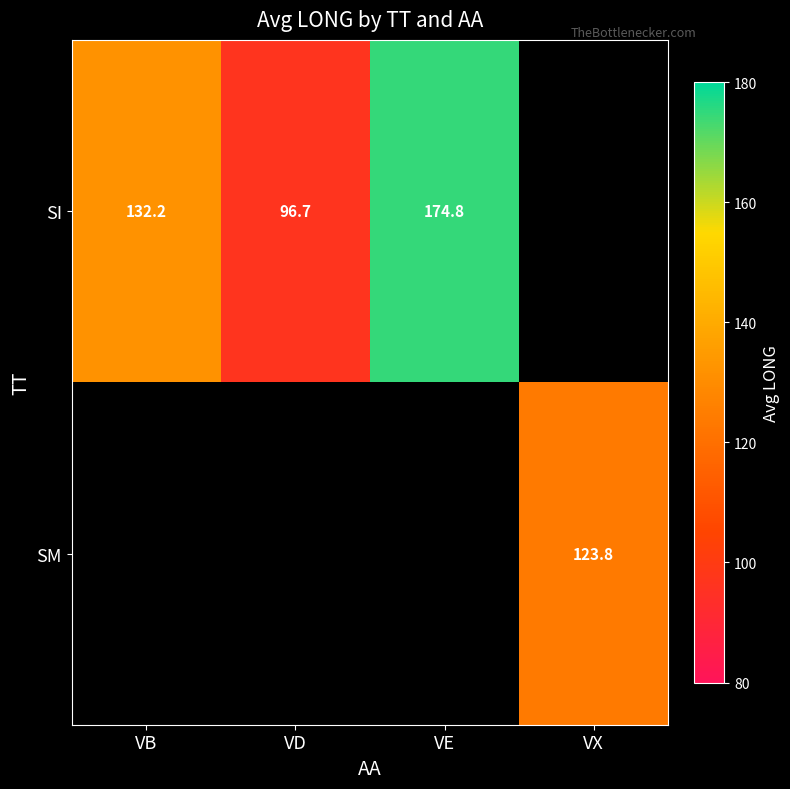

What is the sum of the SI values at VE and VD?

271.5